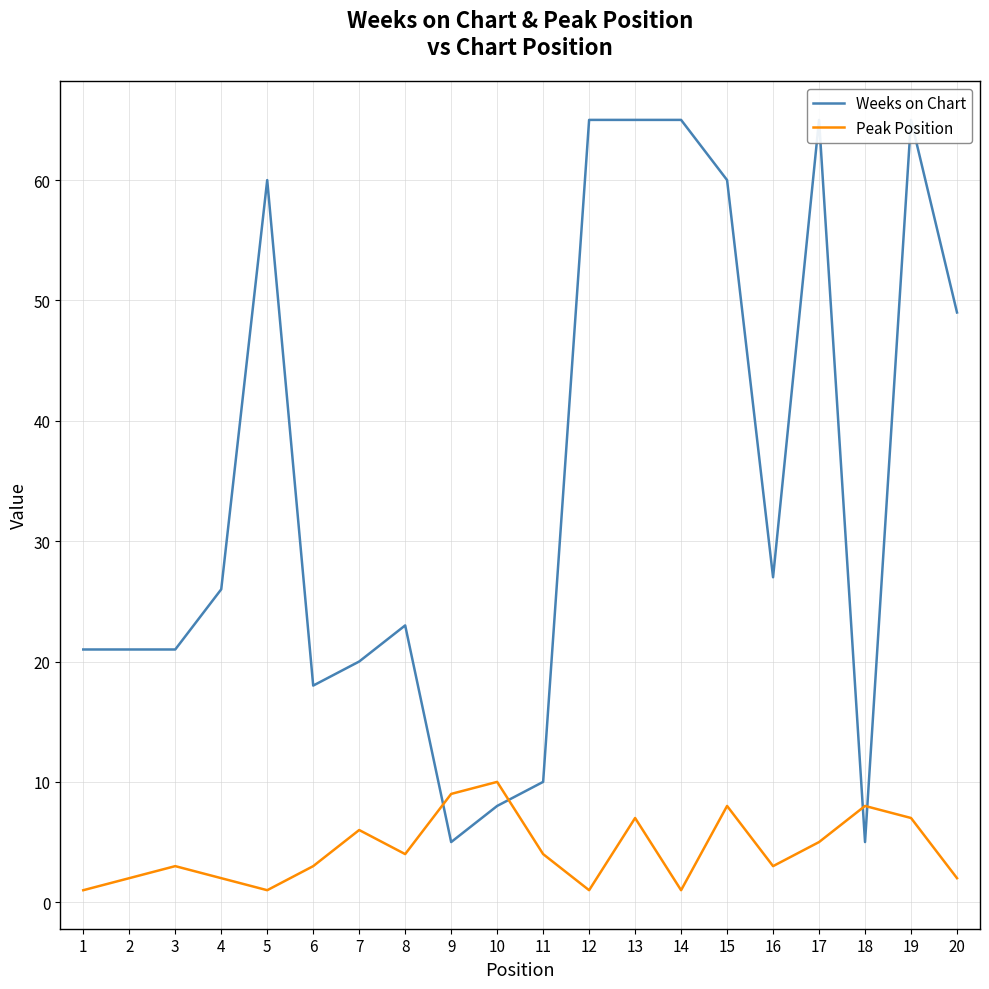

Rank the series at 4 from highest to lowest value.

Weeks on Chart, Peak Position